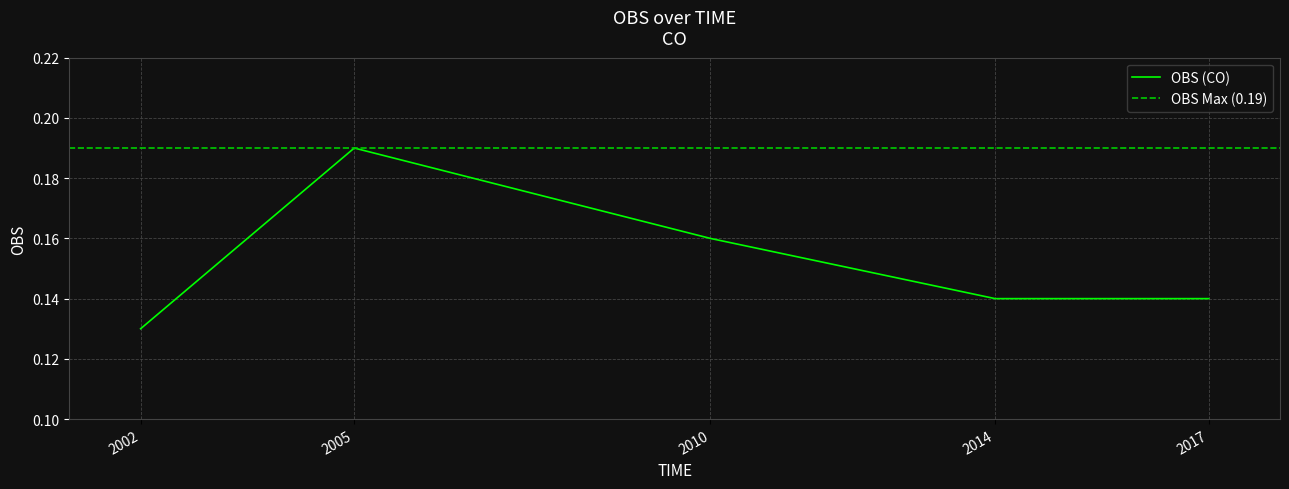

What is the value of the 5th point from the left?

0.1